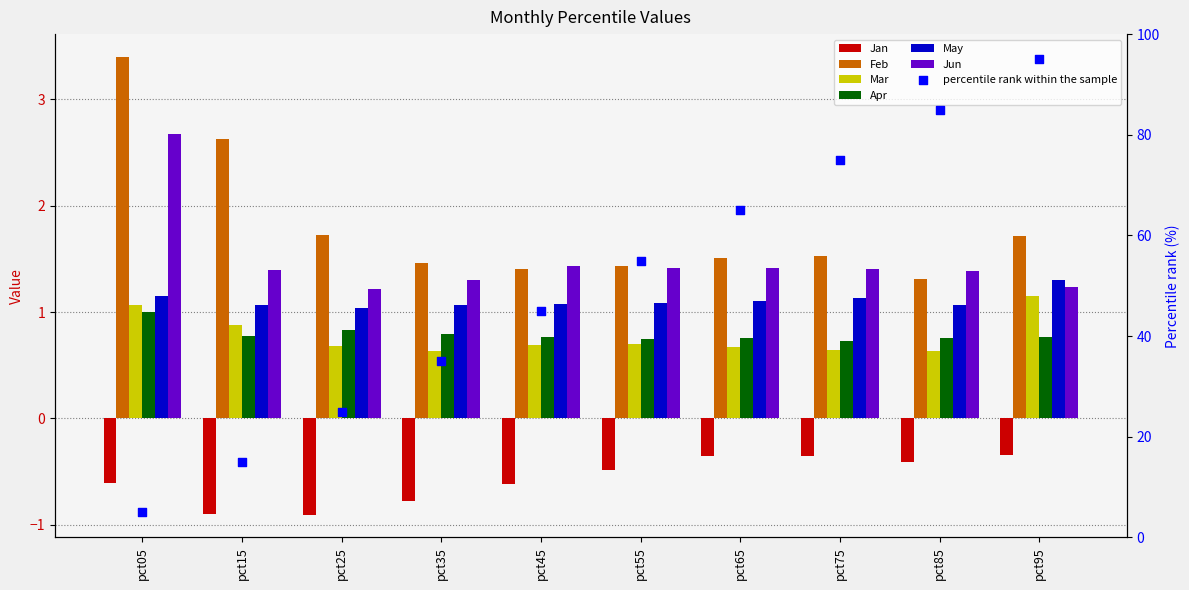

Which series contains the lowest Y value?

Jan